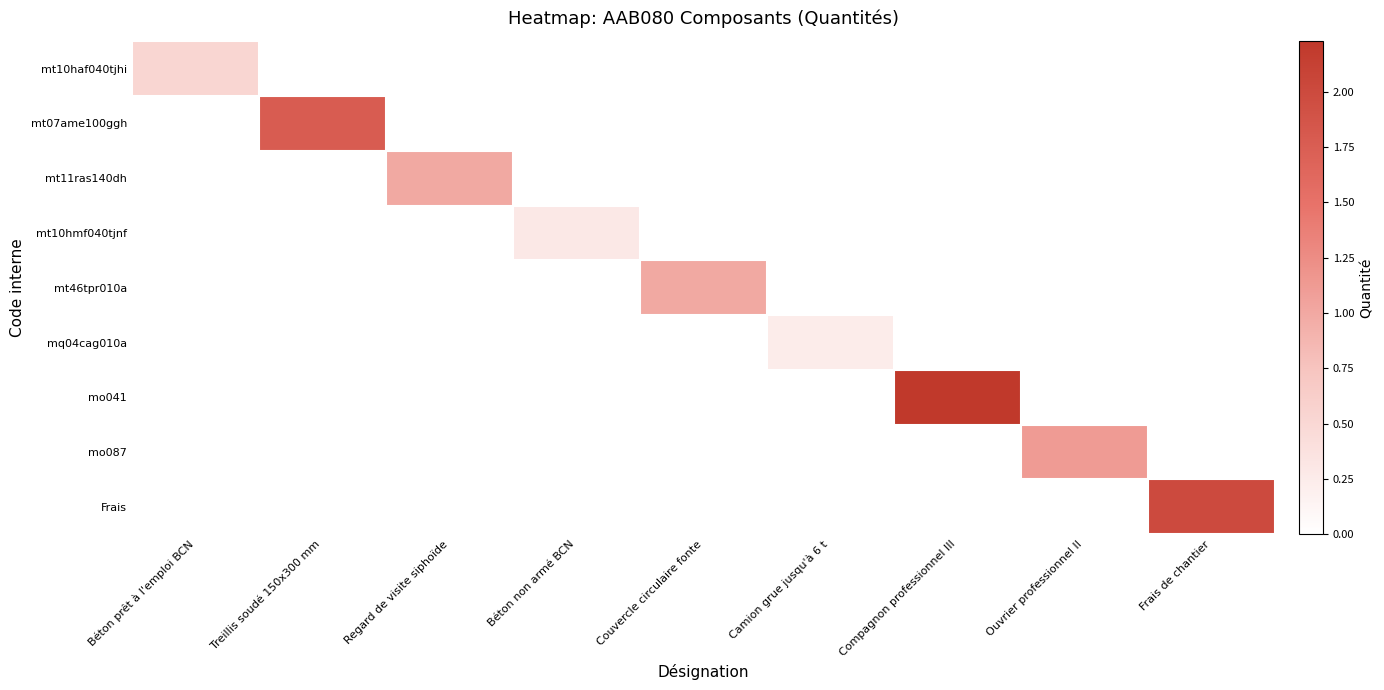

Between Ouvrier professionnel II and Frais de chantier, which is larger?

Ouvrier professionnel II